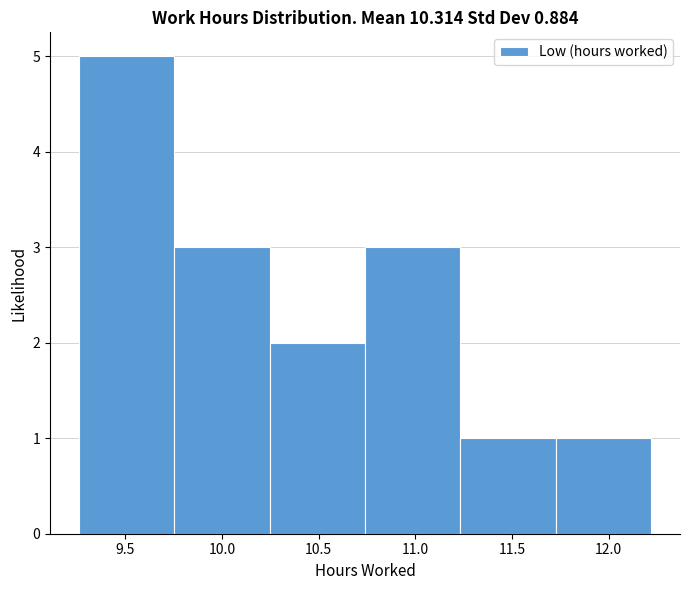

Over which range of the x-axis is the bar tallest?

9.25 to 9.75